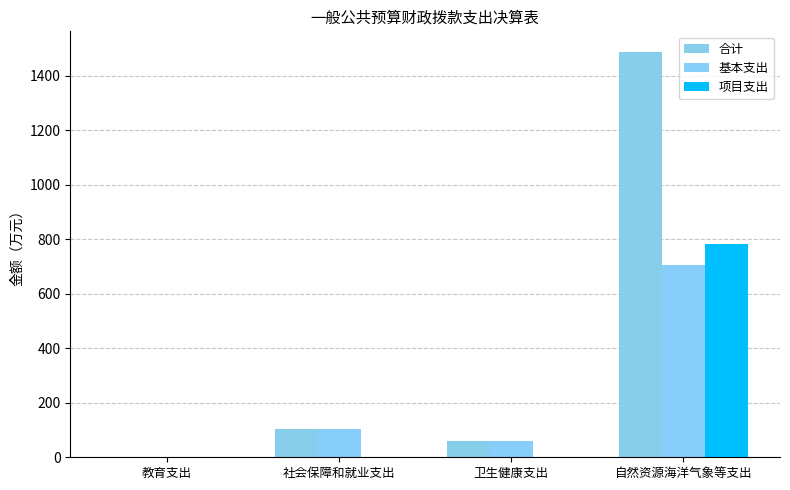

What is the label of the 1st bar from the left?

教育支出